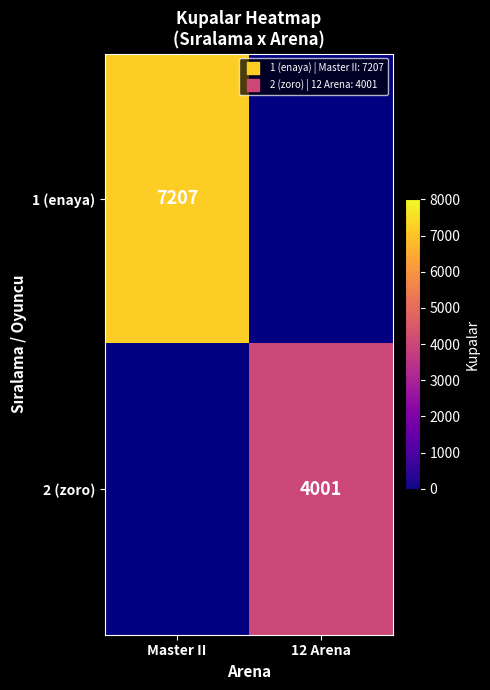

At which category does the chart reach its peak across all series?

Master II